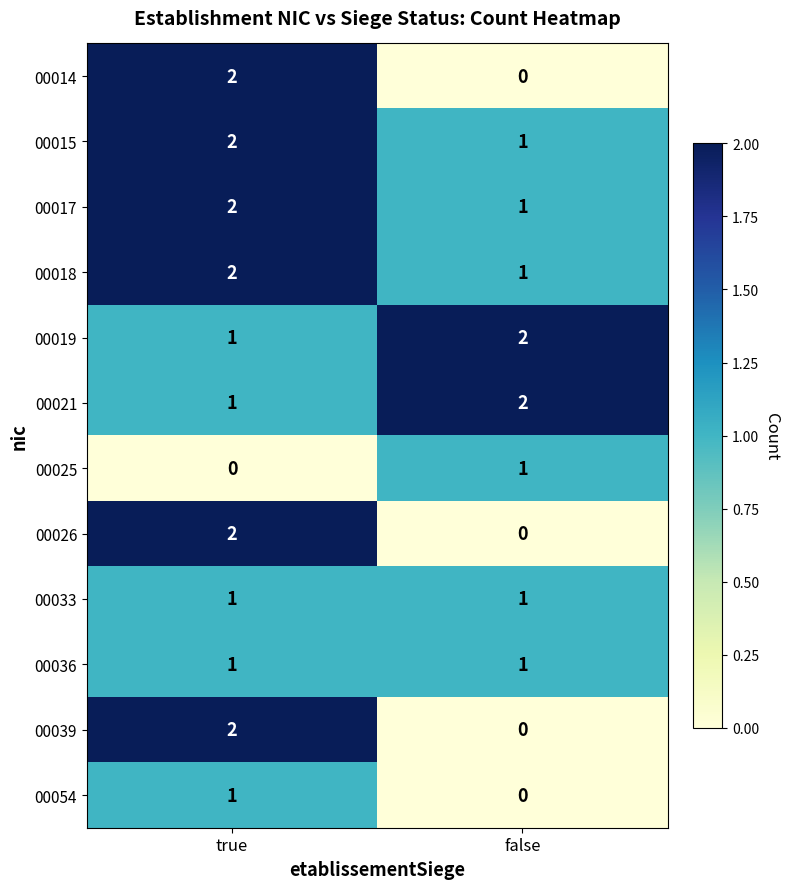

Is it true that 00025 equals 0 at true?

True